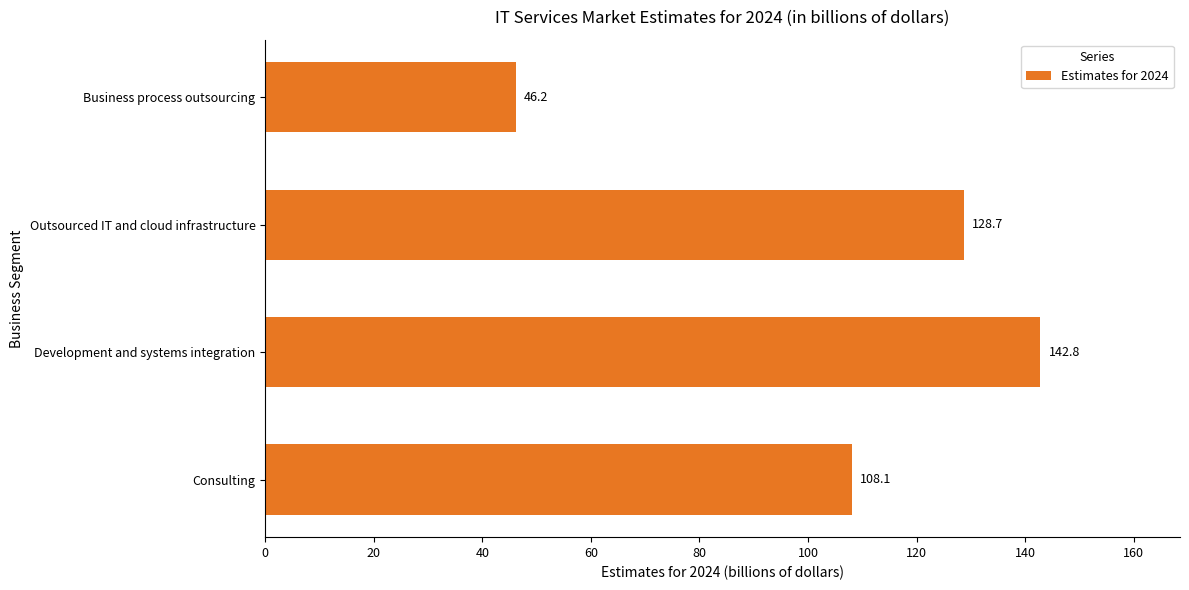

True or false: the data shows 82.1 at Development and systems integration.

False